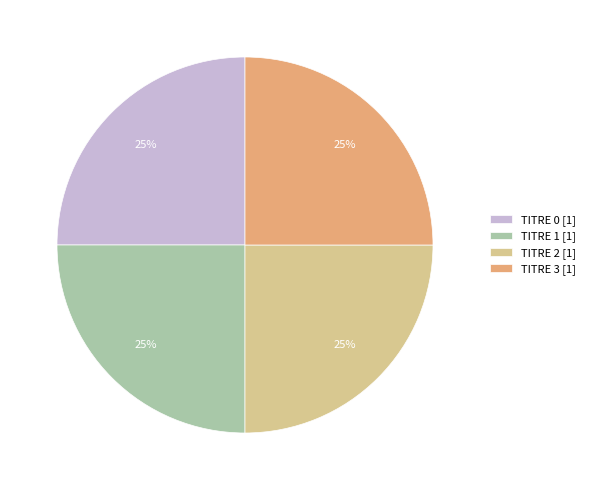

Is it true that TITRE 1 [1] is 36% of the pie?

False